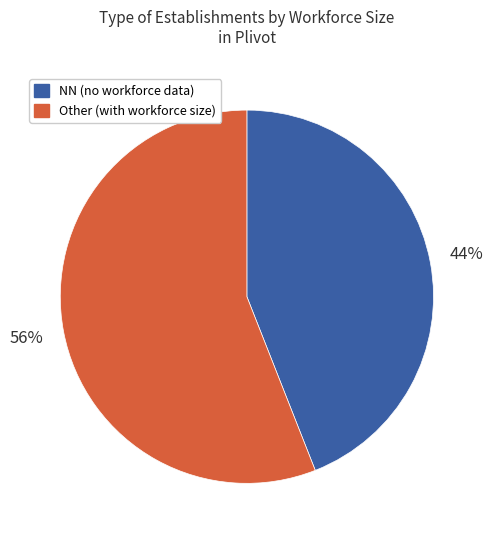

Count the number of slices in the pie.

2